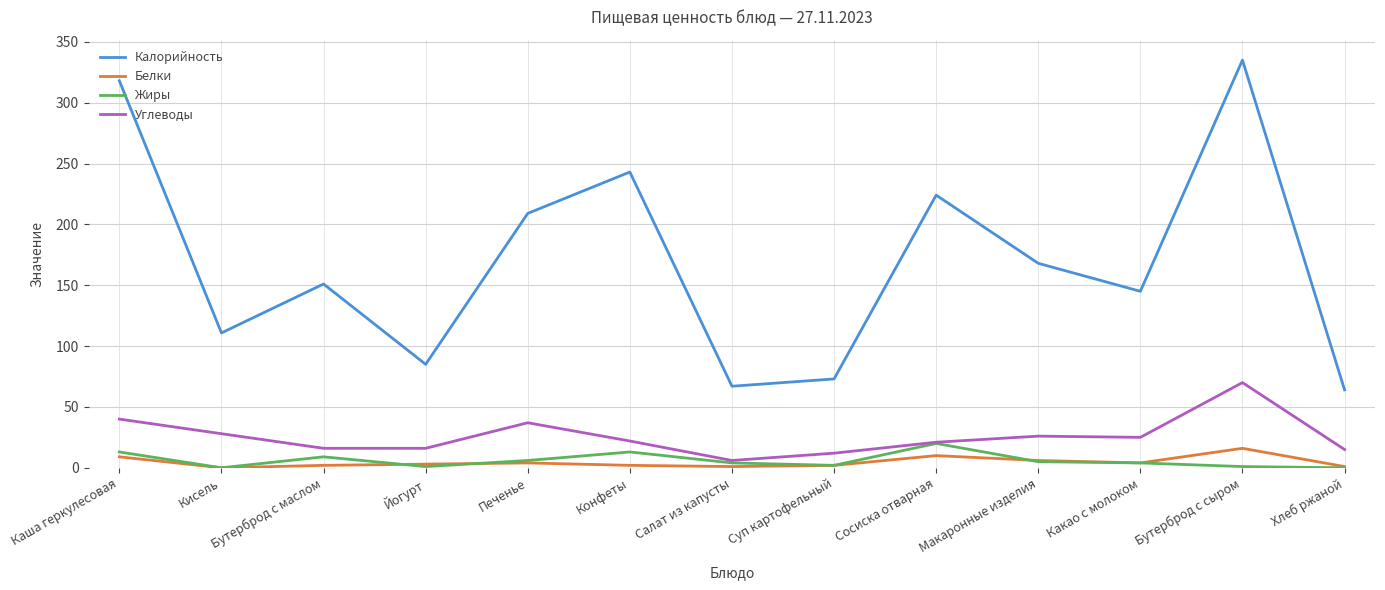

Is it true that Белки equals 16.0 at Бутерброд с сыром?

True